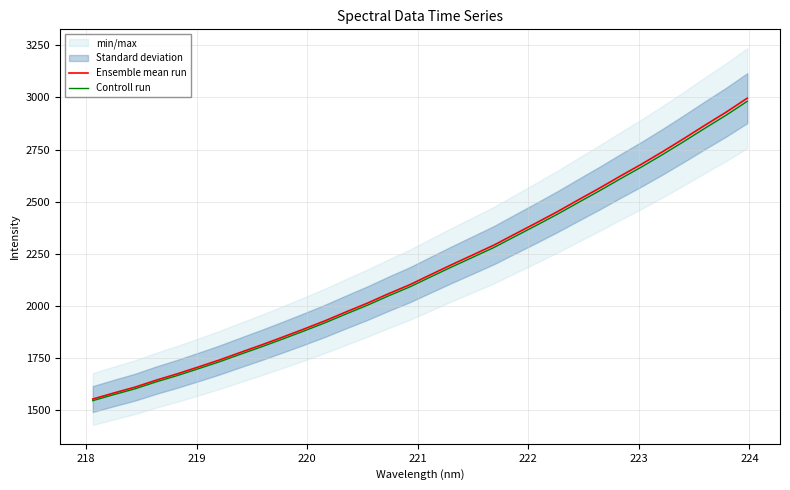

What is the highest value of the Ensemble mean run series?

2996.8